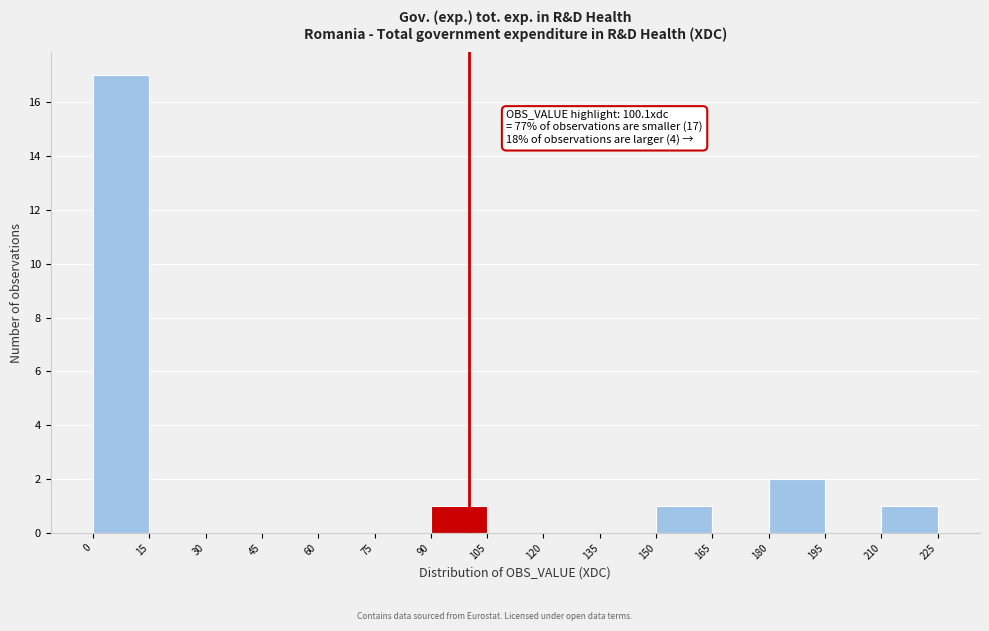

Over which range of the x-axis is the bar tallest?

0 to 15